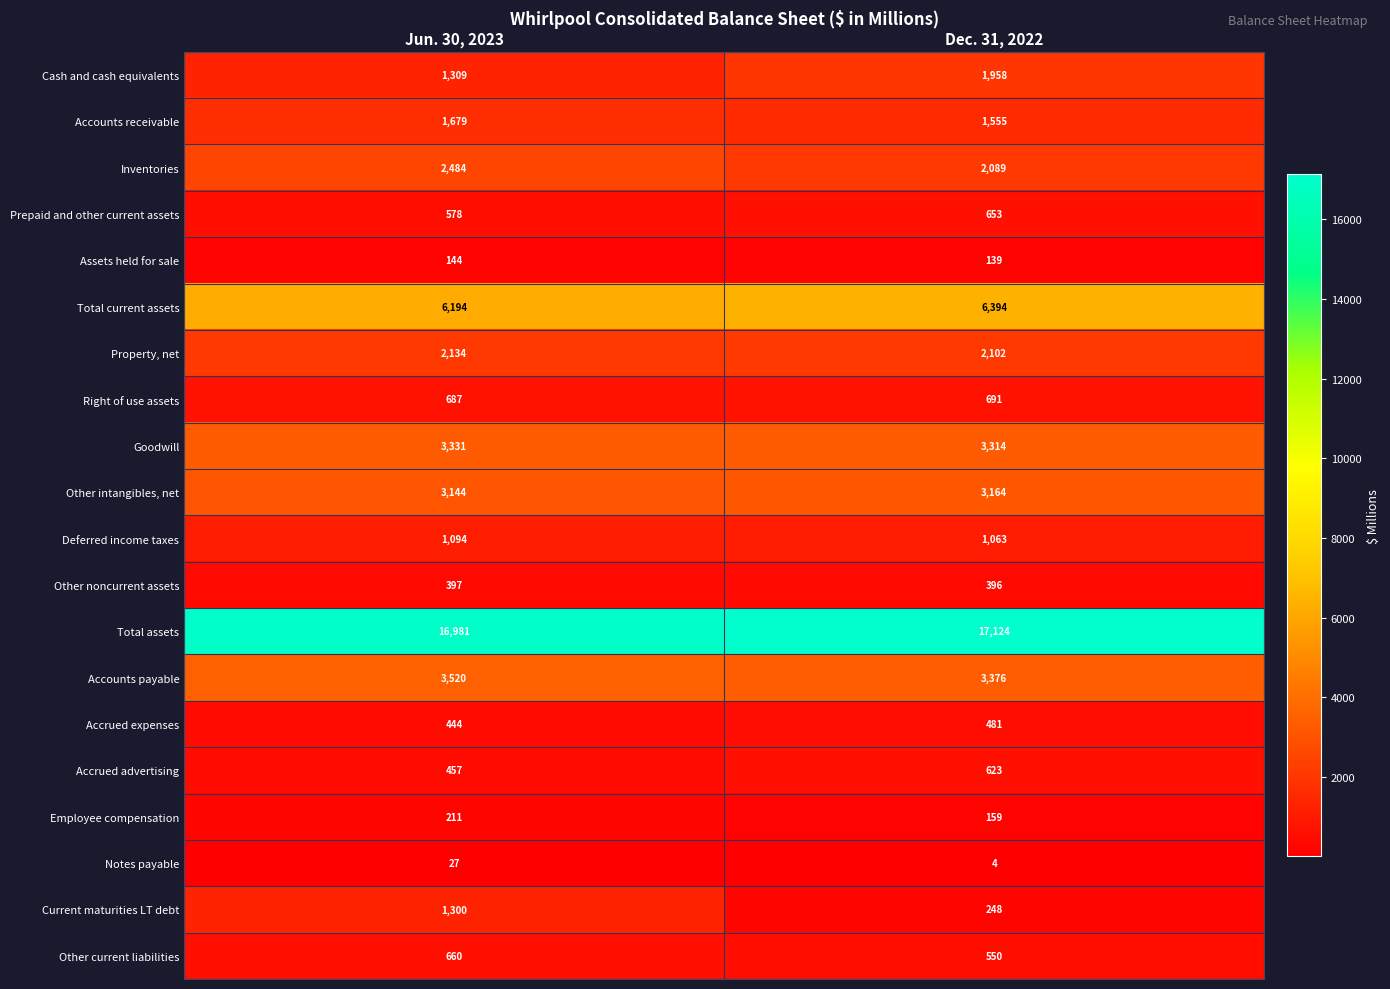

What is the difference between the maximum and minimum values in the Notes payable series?

23